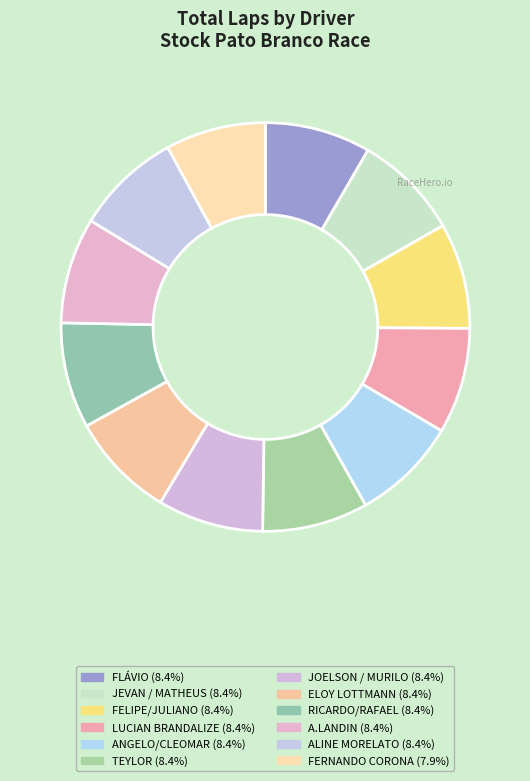

Approximately how many times larger is the value at FERNANDO CORONA compared to RICARDO/RAFAEL?

0.9